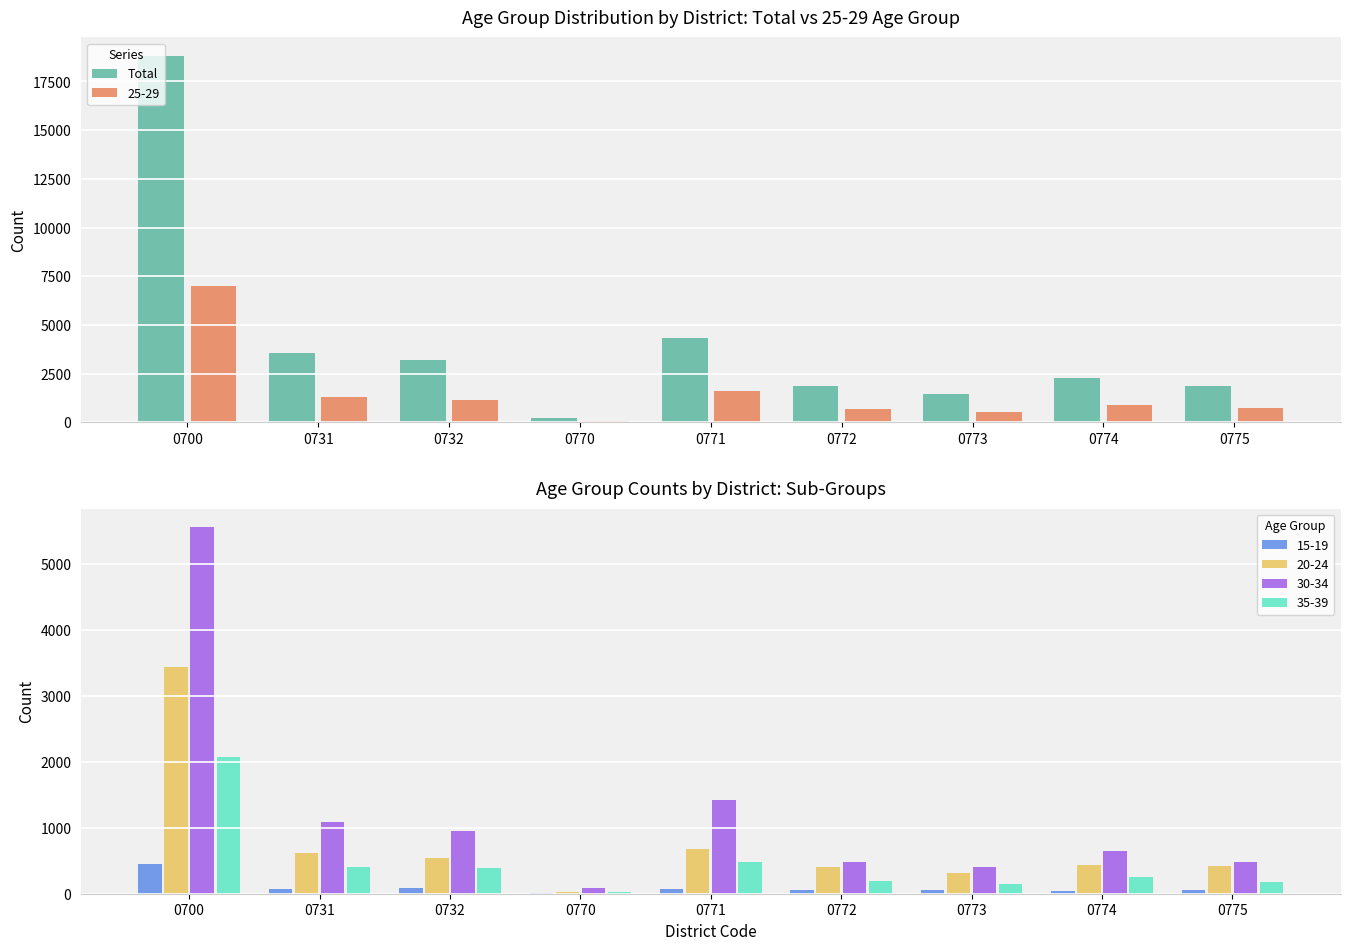

Is the value of 25-29 at 0772 greater than the value of Total at 0773?

No